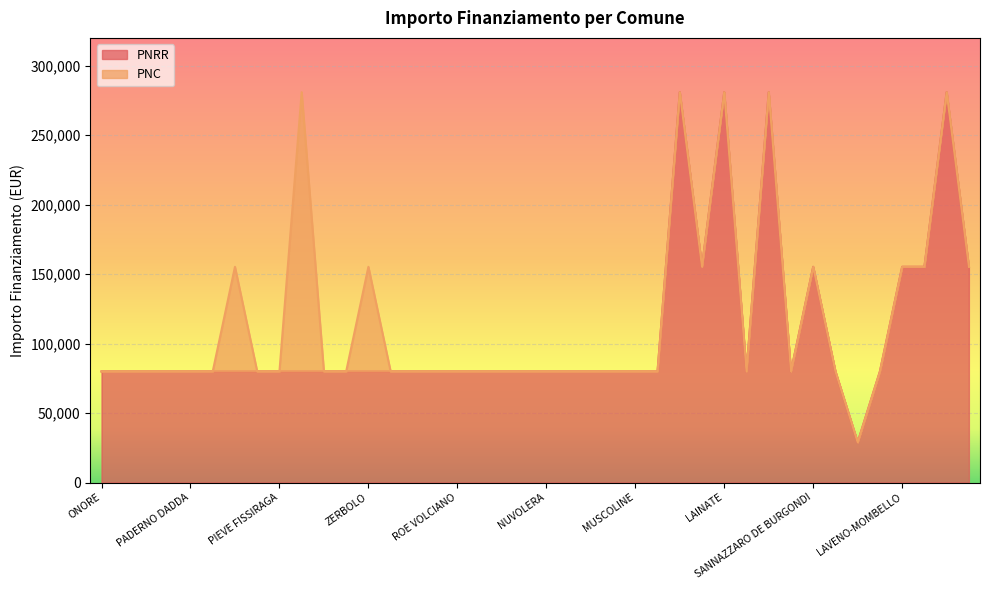

How many categories are shown in the chart?

40